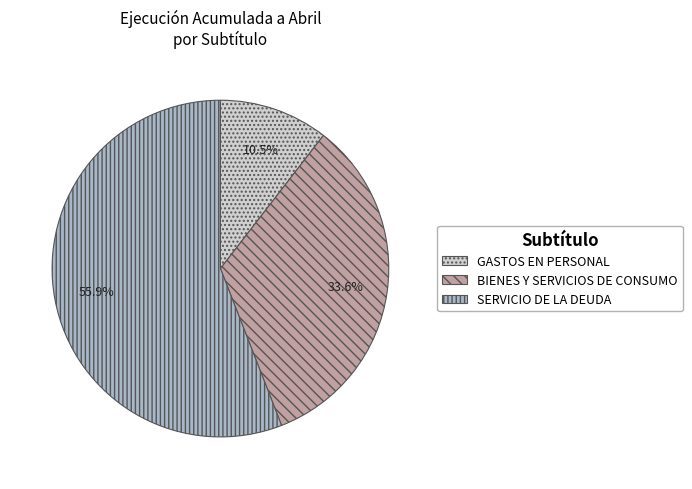

The GASTOS EN PERSONAL slice represents 1% of the pie. True or false?

False